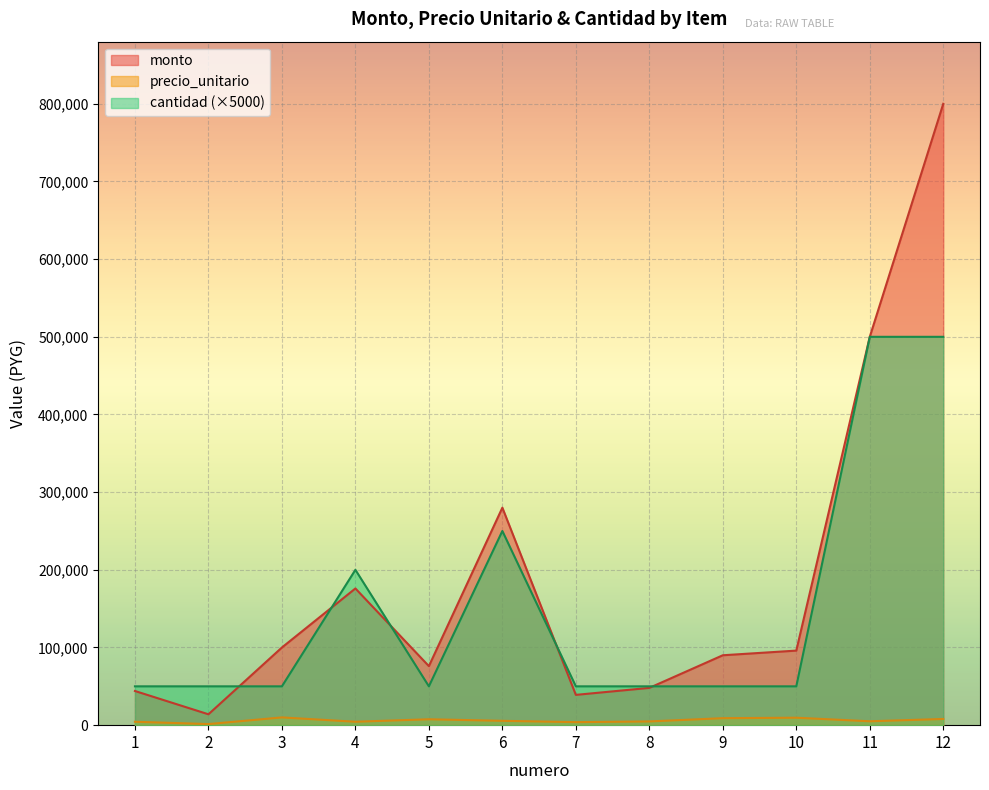

What is the sum of the cantidad values at 5 and 12?

550000